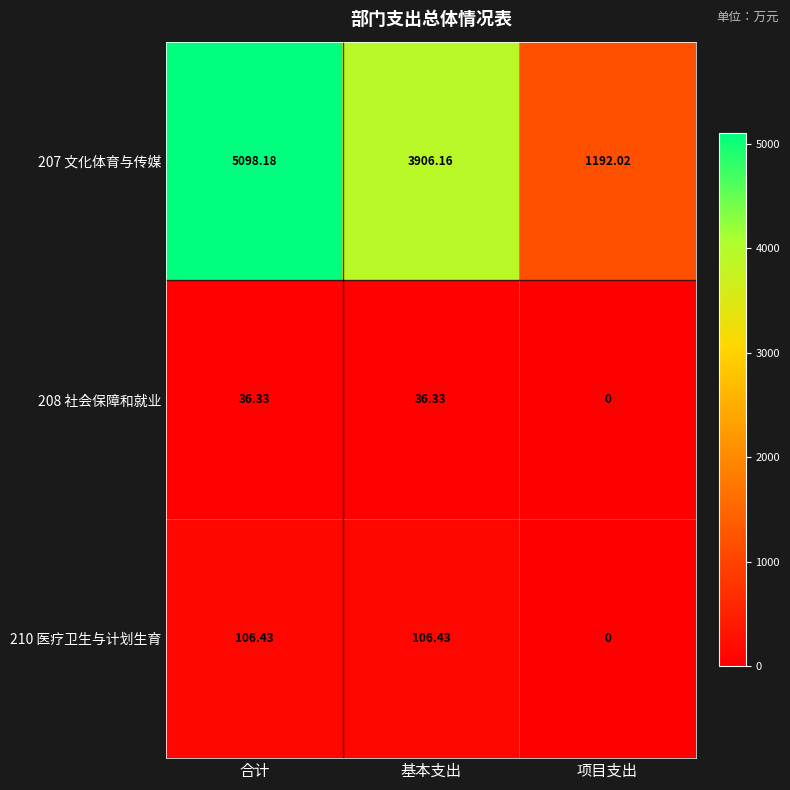

What is the total value across all series at 合计?

5240.9